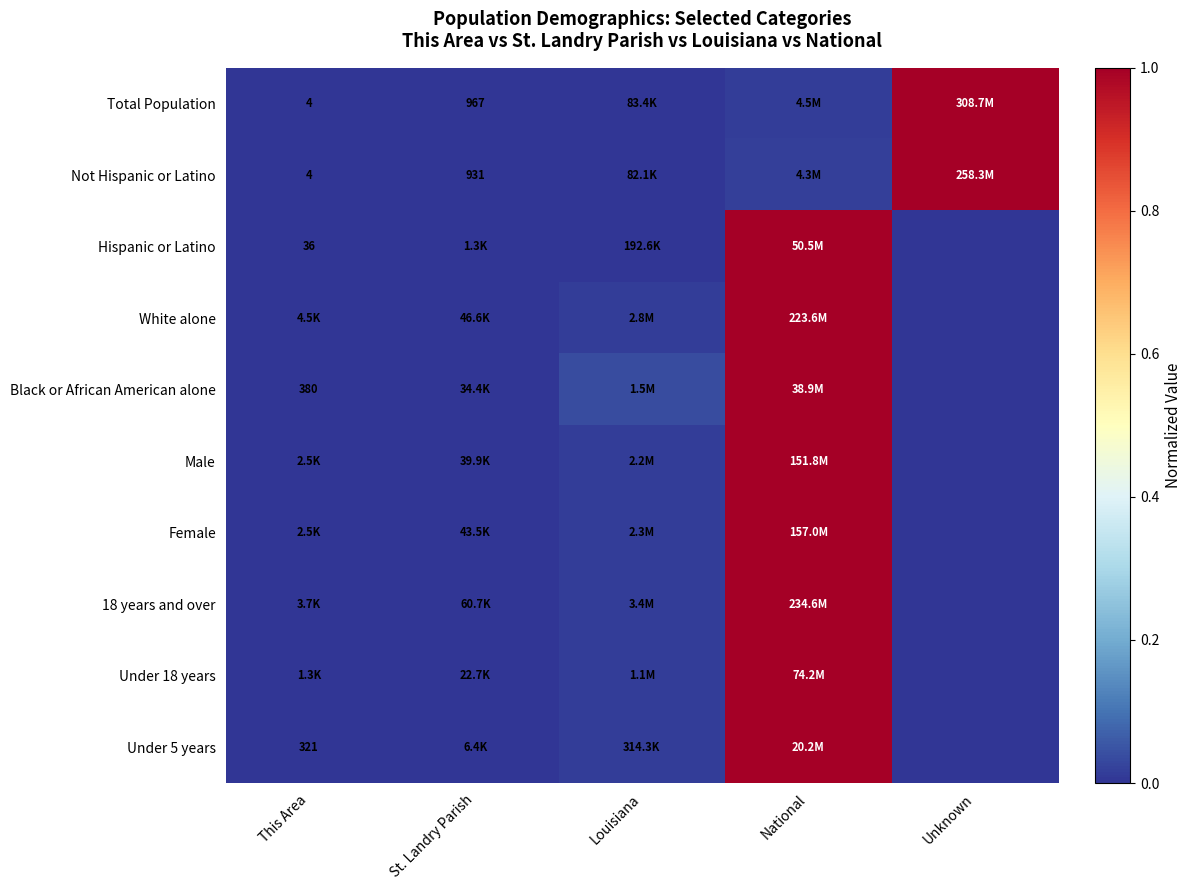

What is the spread (max minus min) of values at National?

1.0